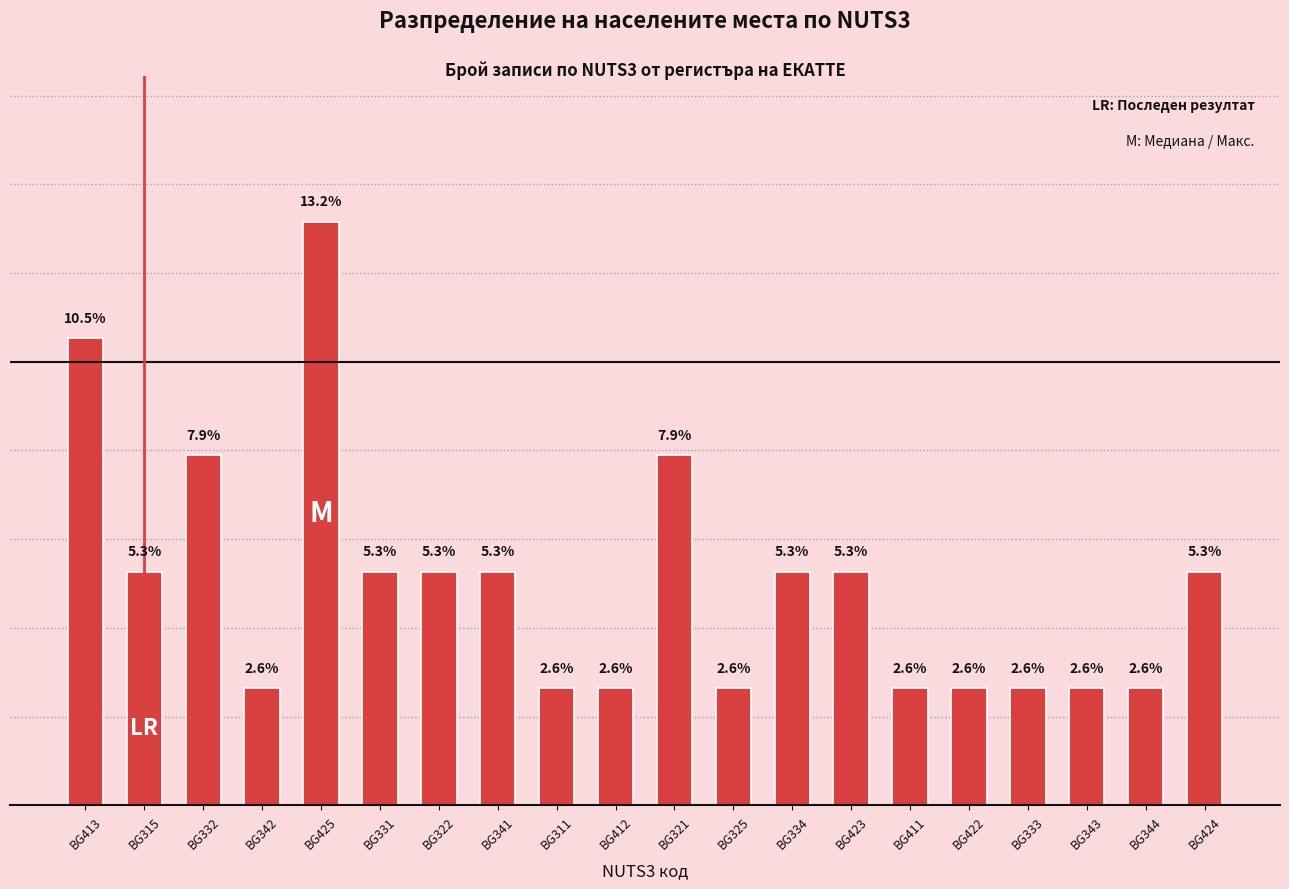

Are the bars horizontal?

No